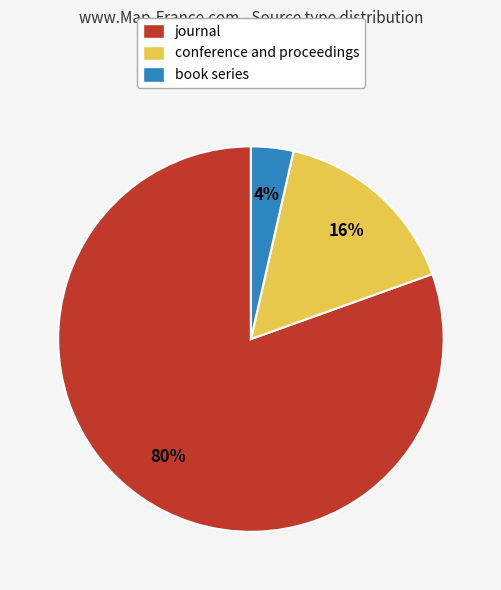

What is the majority slice?

journal